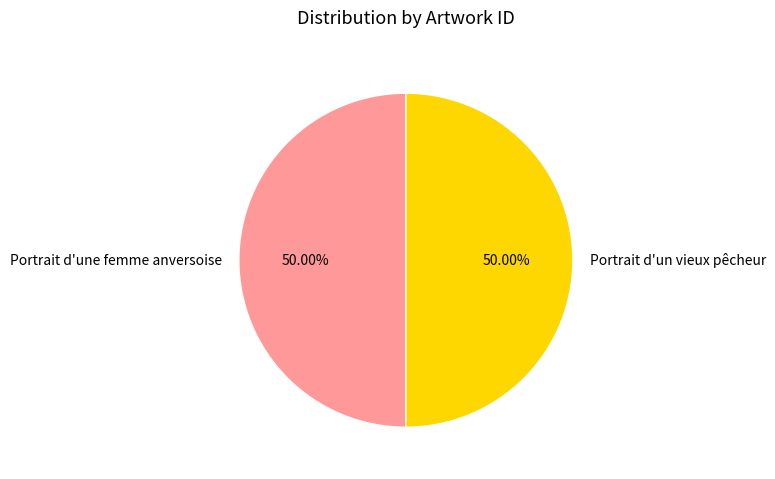

What percentage is the Portrait d'une femme anversoise slice, to the nearest percent?

50%